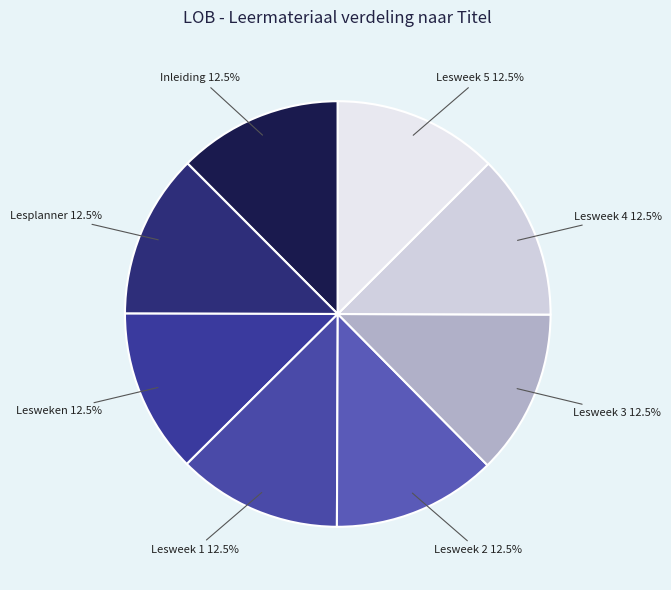

Approximately how many times larger is the value at Inleiding compared to Lesweek 4?

1.0